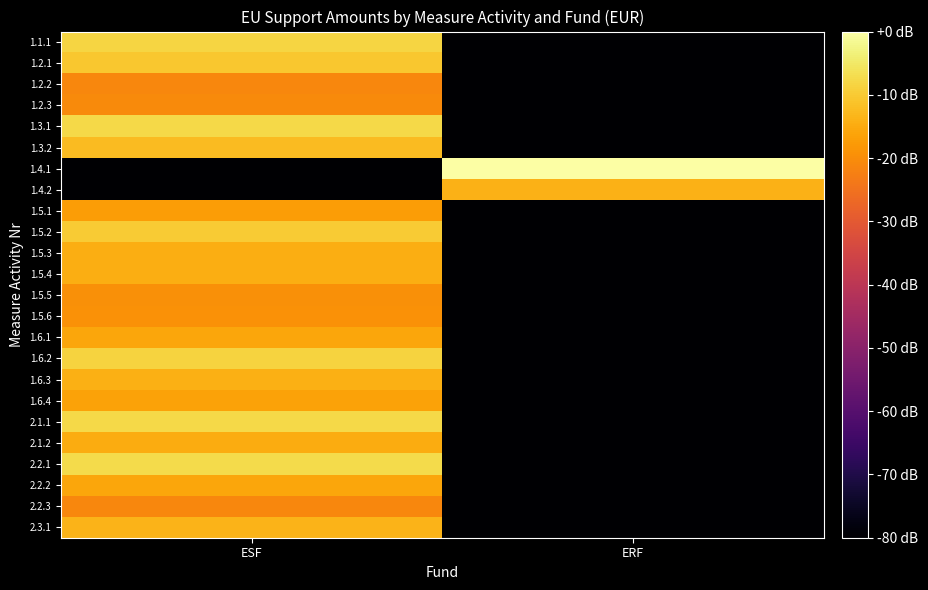

Which series has the largest total across all categories?

1.4.1